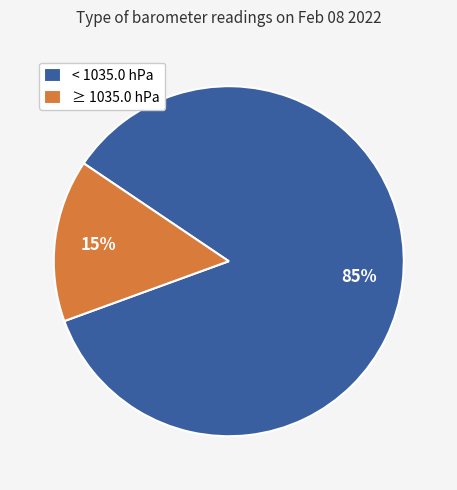

True or false: < 1035.0 hPa accounts for 85% of the total.

True